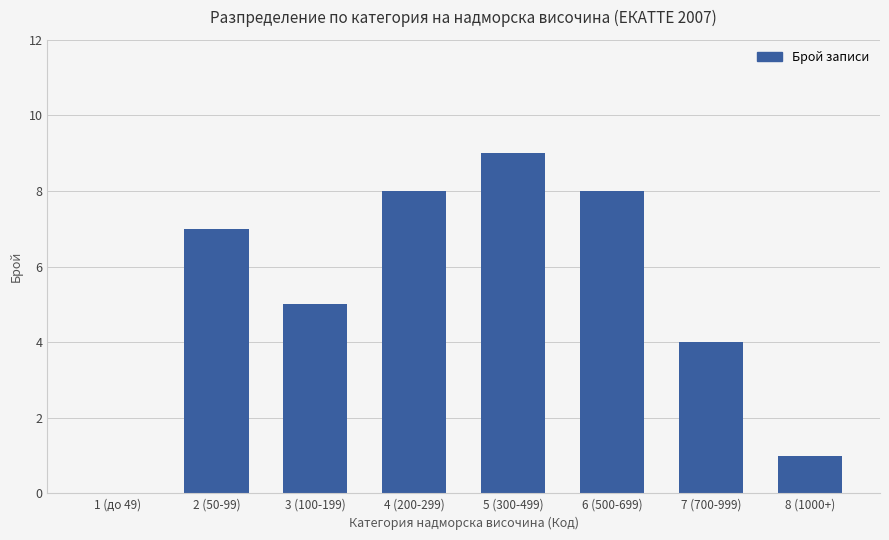

What is the approximate value at 7 (700-999)?

4